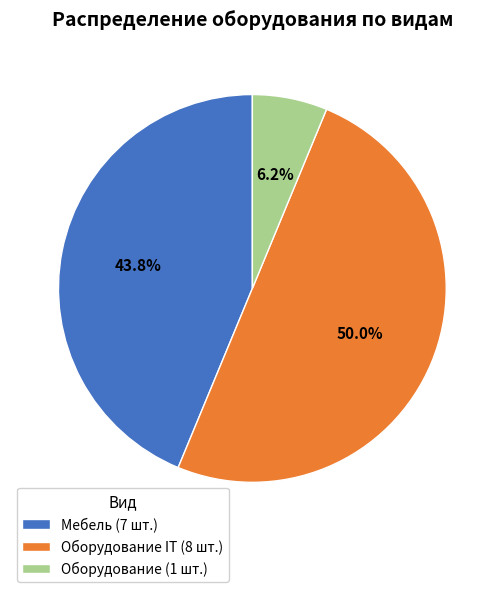

How many slices are in this pie chart?

3